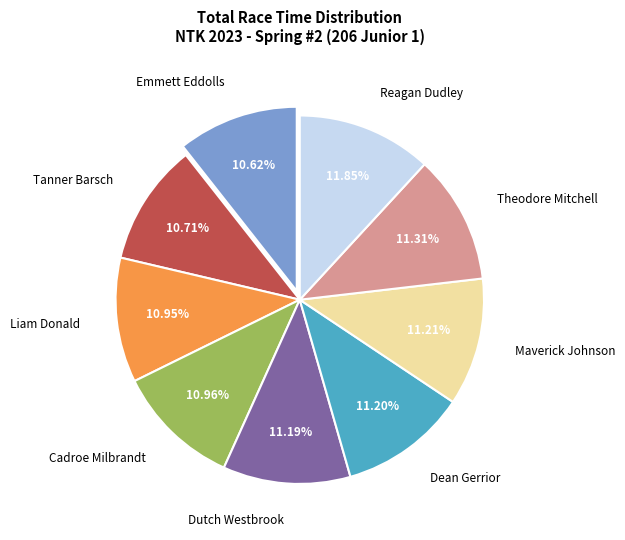

Is Dean Gerrior the majority of the pie?

No